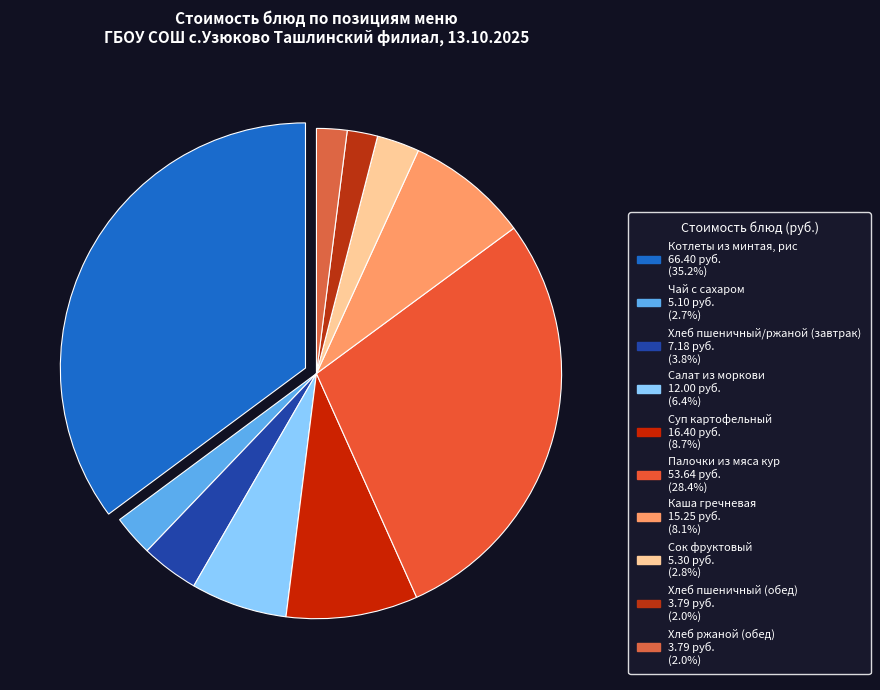

Count the number of slices in the pie.

10